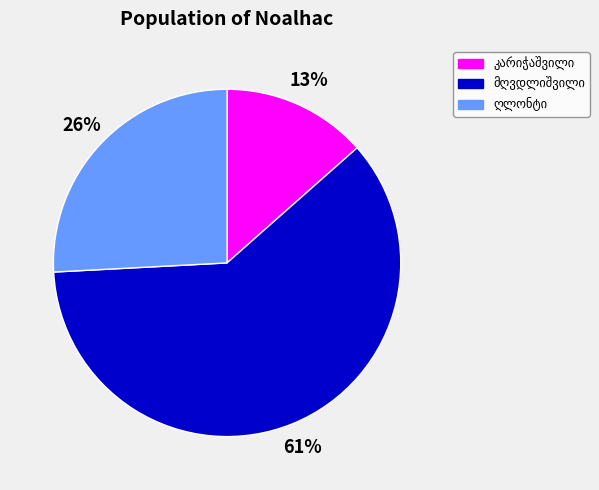

Does any single category account for the majority?

Yes